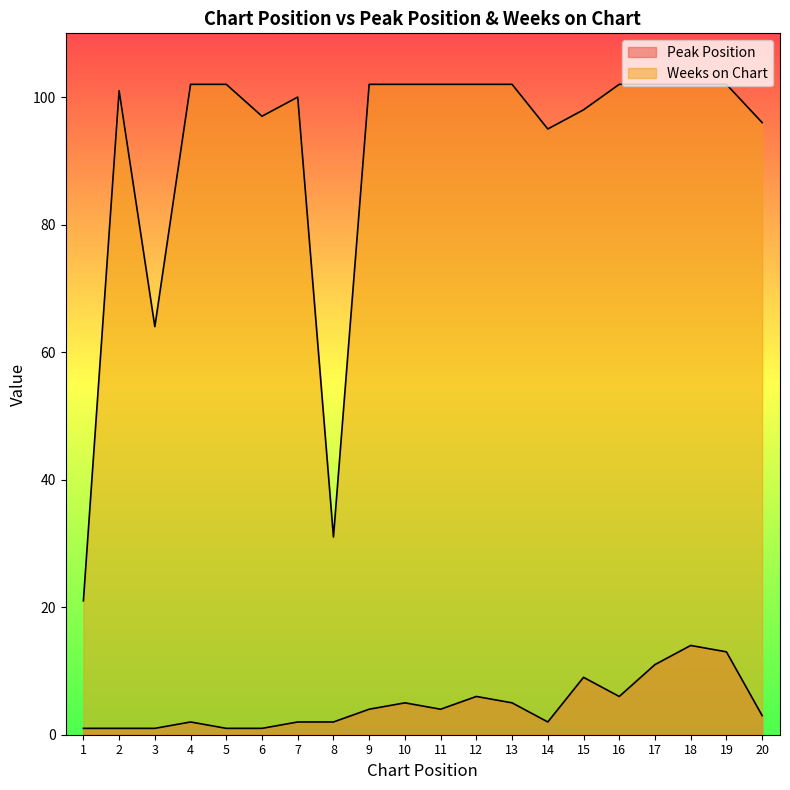

Reading right to left, extract all data points from this chart.

Peak Position: 3	13	14	11	6	9	2	5	6	4	5	4	2	2	1	1	2	1	1	1
Weeks on Chart: 96	102	102	102	102	98	95	102	102	102	102	102	31	100	97	102	102	64	101	21